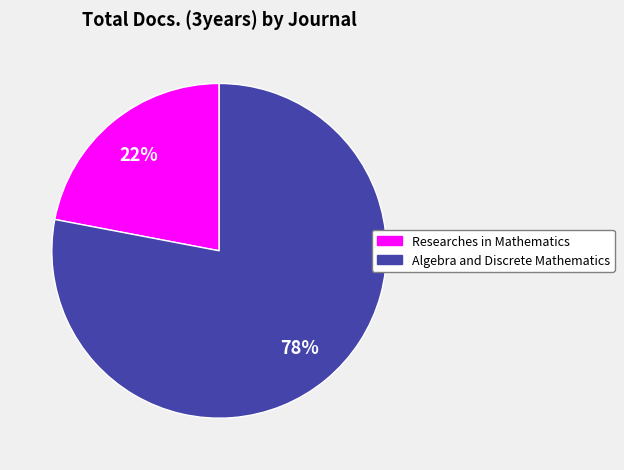

Approximately how many times larger is the value at Researches in Mathematics compared to Algebra and Discrete Mathematics?

0.3